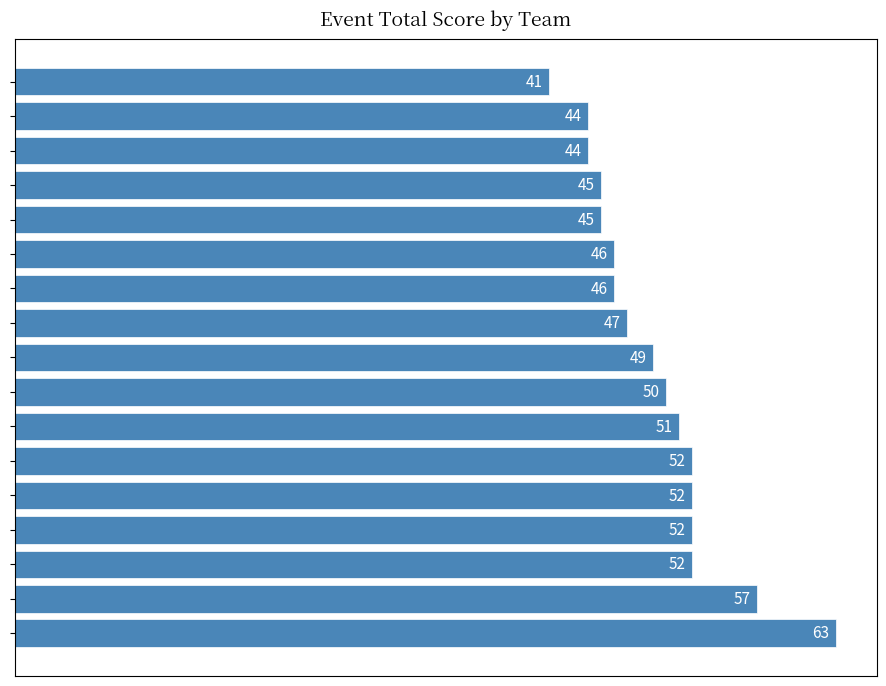

What is the average value?

49